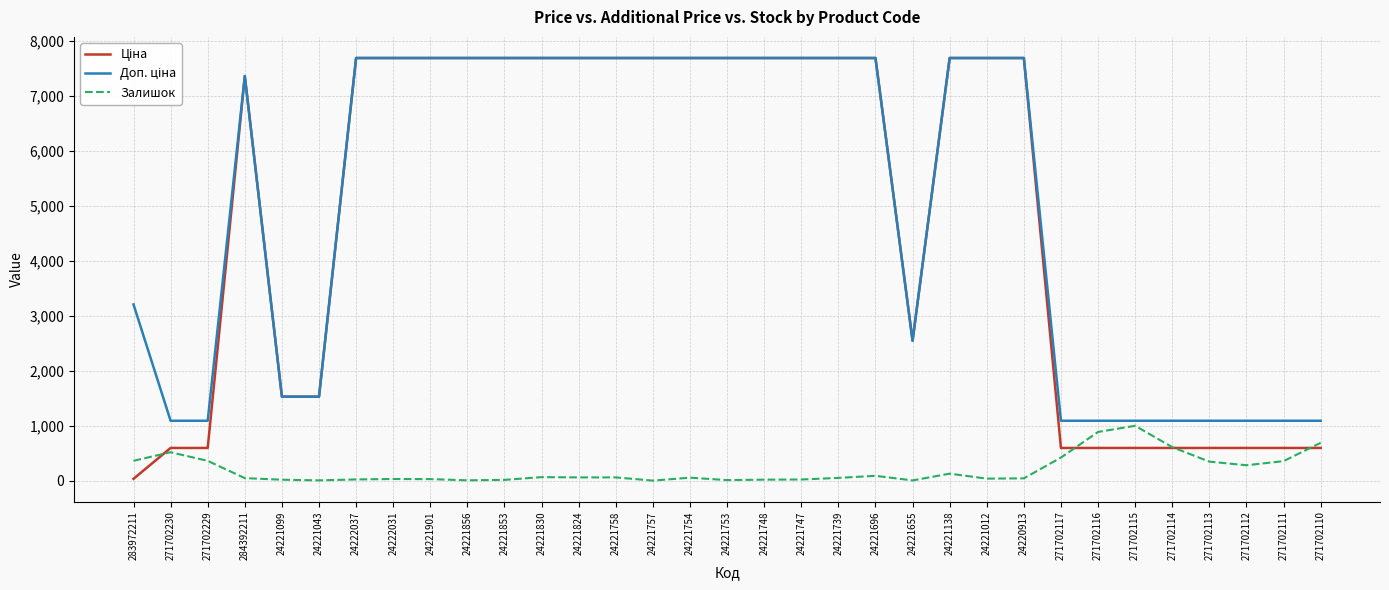

True or false: Залишок has a value of 4.0 at 24221043.

True